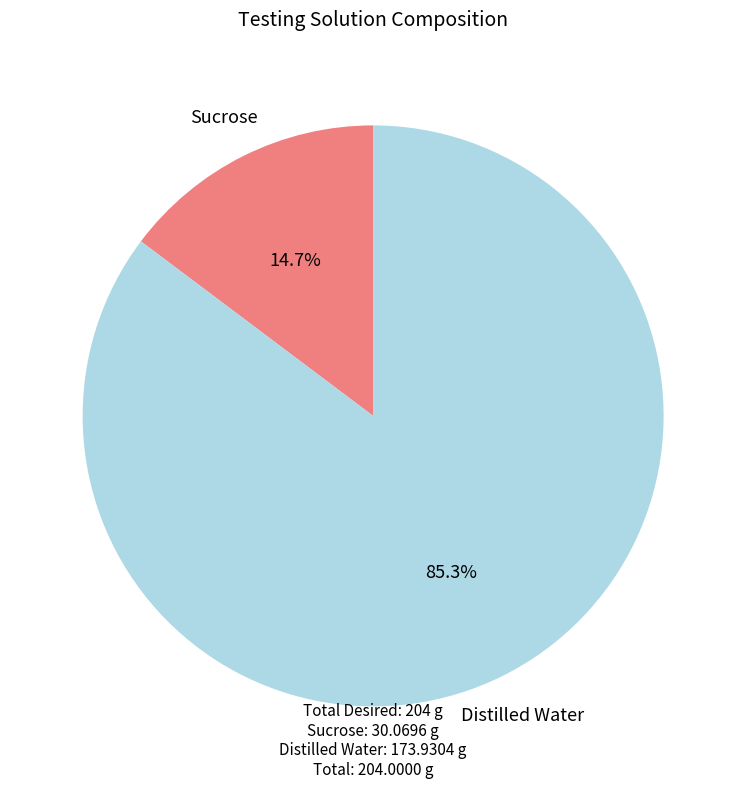

How many slices are in this pie chart?

2